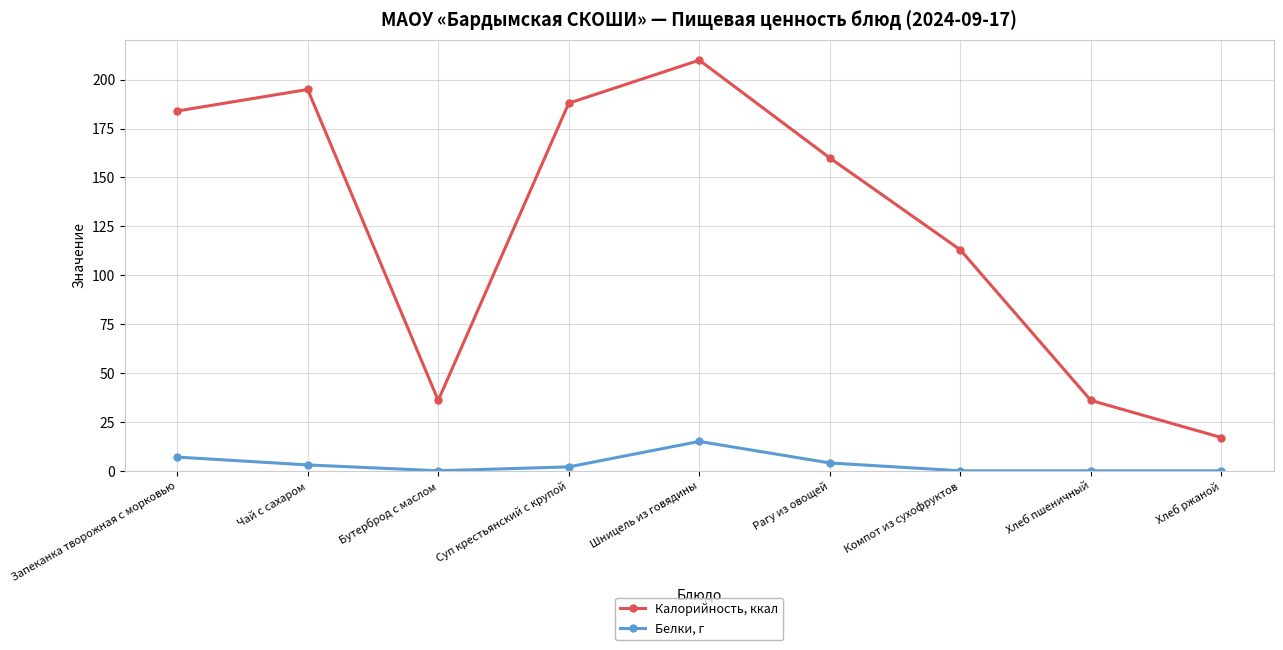

At which category does Белки, г reach its first local peak?

Шницель из говядины